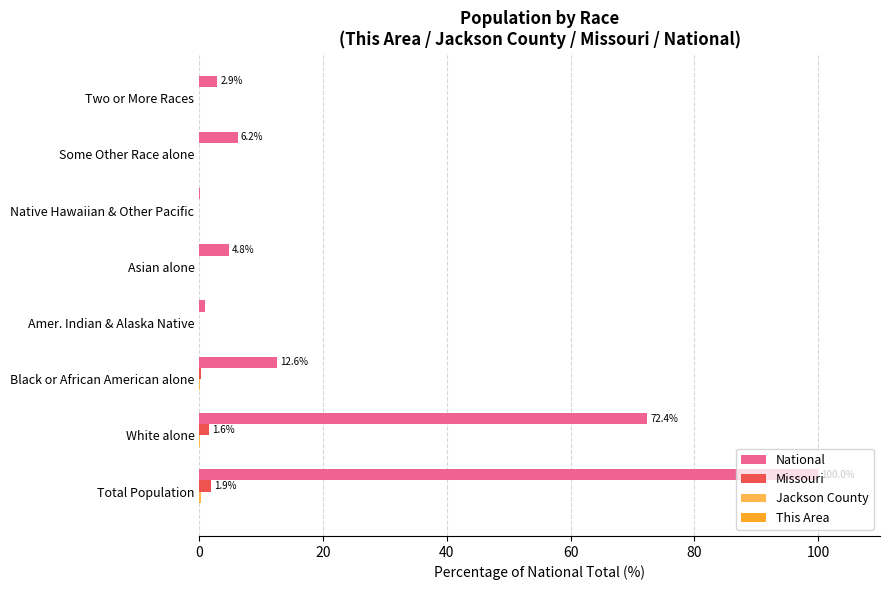

The value of Missouri at Amer. Indian & Alaska Native is 0.0. True or false?

True